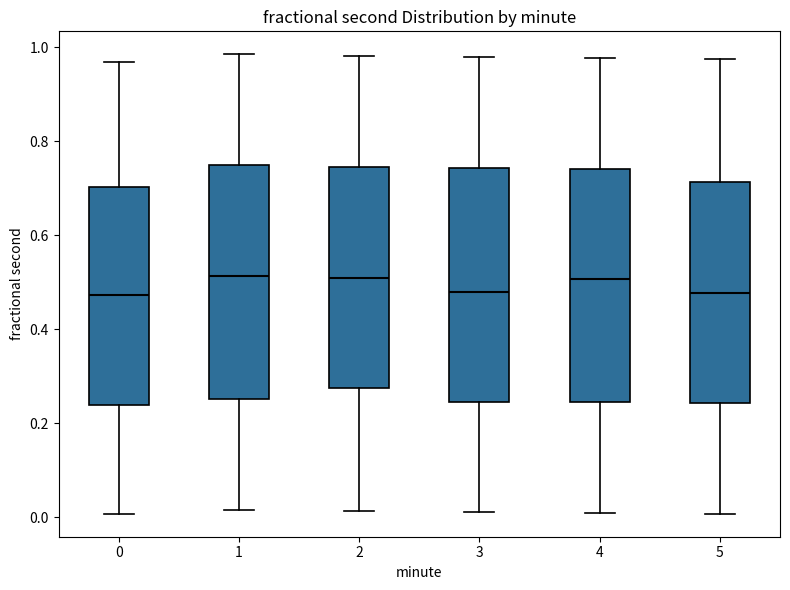

Reading left to right, read every box against the y-axis: the position of its median line, the range the box covers, and the ends of its whiskers. The values are not printed on the chart, so give them approximately, as read against the axis.

0: median 0.48, box 0.24 to 0.70, whiskers 0.00 to 0.96
1: median 0.52, box 0.26 to 0.74, whiskers 0.02 to 0.98
2: median 0.52, box 0.28 to 0.74, whiskers 0.02 to 0.98
3: median 0.48, box 0.24 to 0.74, whiskers 0.02 to 0.98
4: median 0.50, box 0.24 to 0.74, whiskers 0.02 to 0.98
5: median 0.48, box 0.24 to 0.72, whiskers 0.00 to 0.98